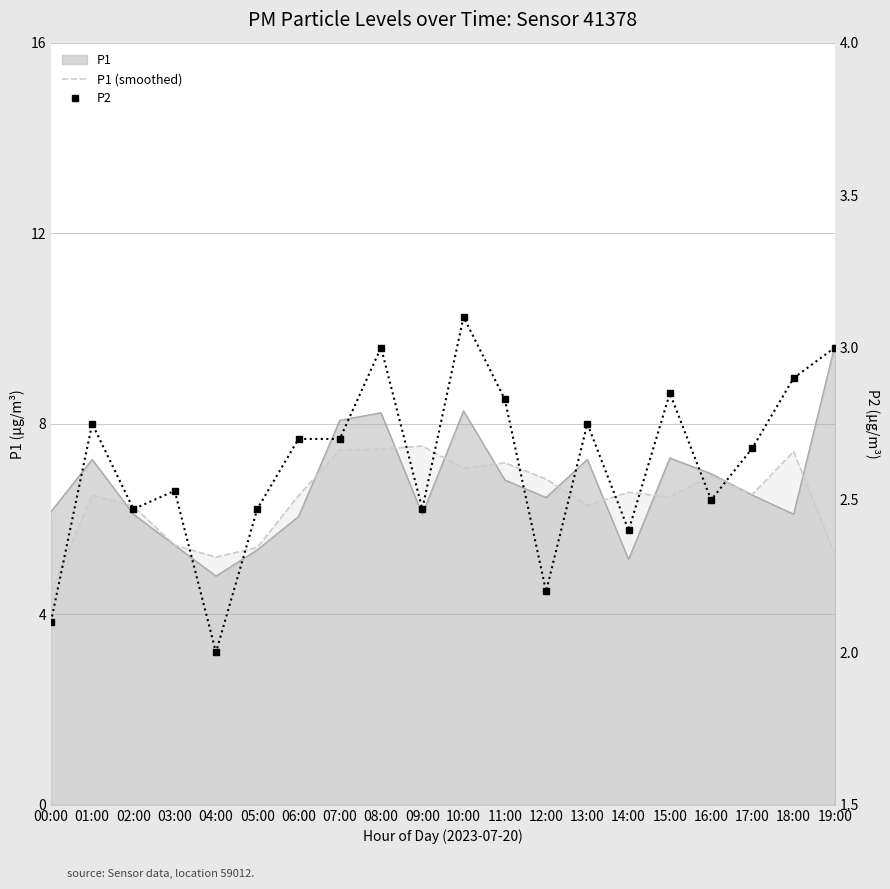

Where is P1 (smoothed) nearest to the value 6?

02:00